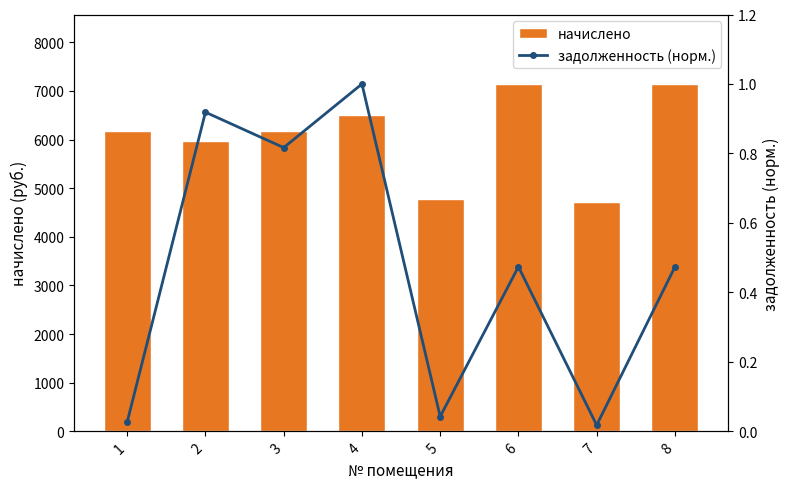

Are the bars grouped side by side (vs. stacked)?

Yes